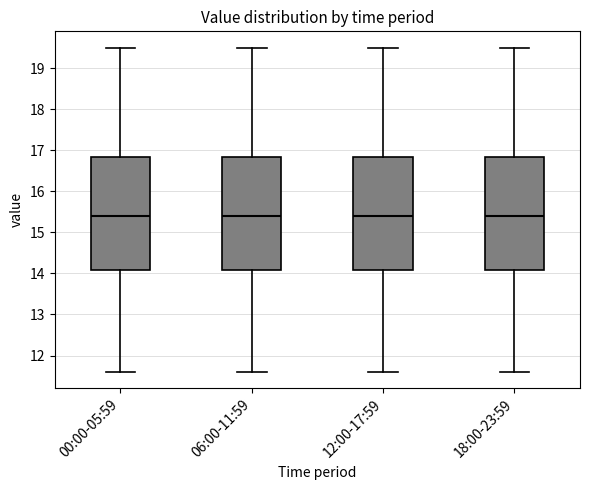

Reading left to right, read every box against the y-axis: the position of its median line, the range the box covers, and the ends of its whiskers. The values are not printed on the chart, so give them approximately, as read against the axis.

00:00-05:59: median 15.4, box 14.1 to 16.8, whiskers 11.6 to 19.5
06:00-11:59: median 15.4, box 14.1 to 16.8, whiskers 11.6 to 19.5
12:00-17:59: median 15.4, box 14.1 to 16.8, whiskers 11.6 to 19.5
18:00-23:59: median 15.4, box 14.1 to 16.8, whiskers 11.6 to 19.5